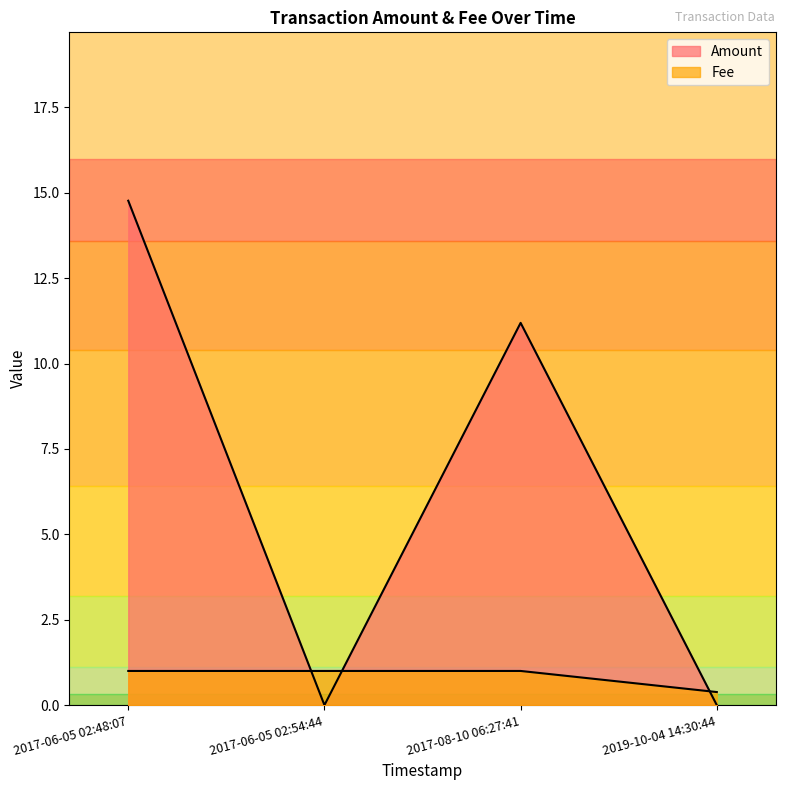

Reading right to left, what are all the values shown in this chart?

Amount: 2017-06-05 02:48:07=14.8	2017-06-05 02:54:44=0.0	2017-08-10 06:27:41=11.2	2019-10-04 14:30:44=0.0
Fee: 2017-06-05 02:48:07=1.0	2017-06-05 02:54:44=1.0	2017-08-10 06:27:41=1.0	2019-10-04 14:30:44=0.4